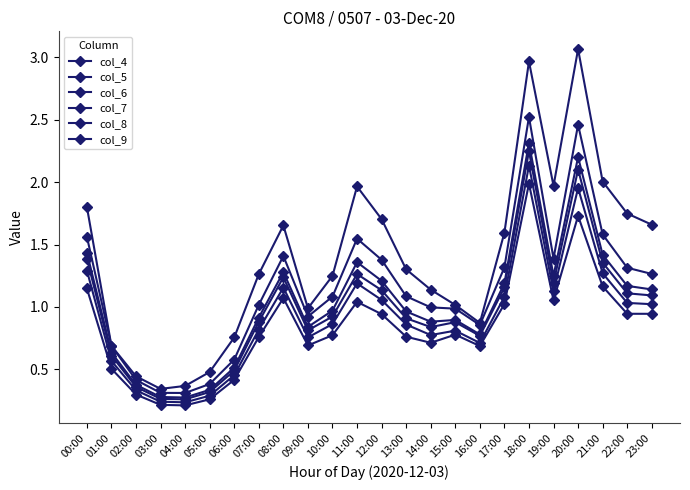

Does the chart display data point markers on the line(s)?

Yes